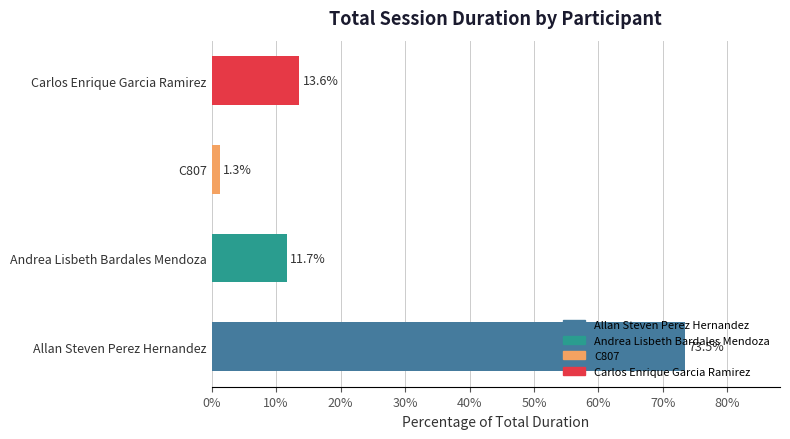

What is the sum of all values?

100.0